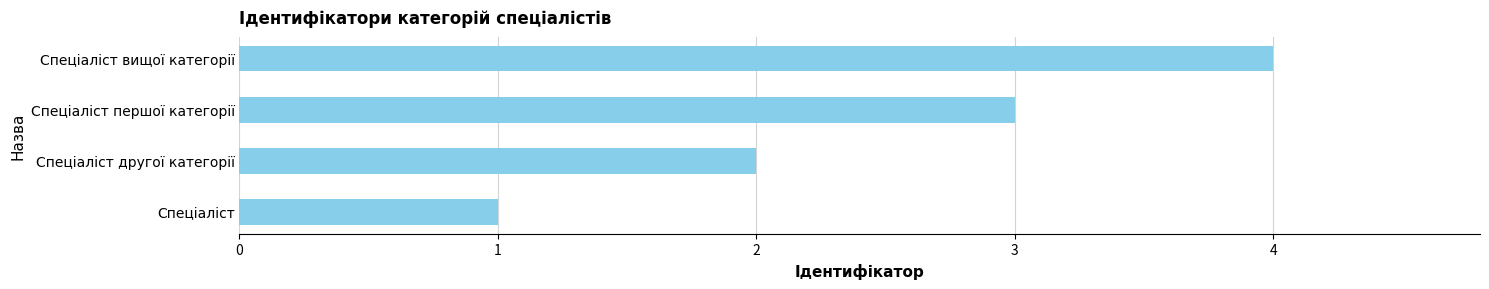

How many data points does each series have?

4